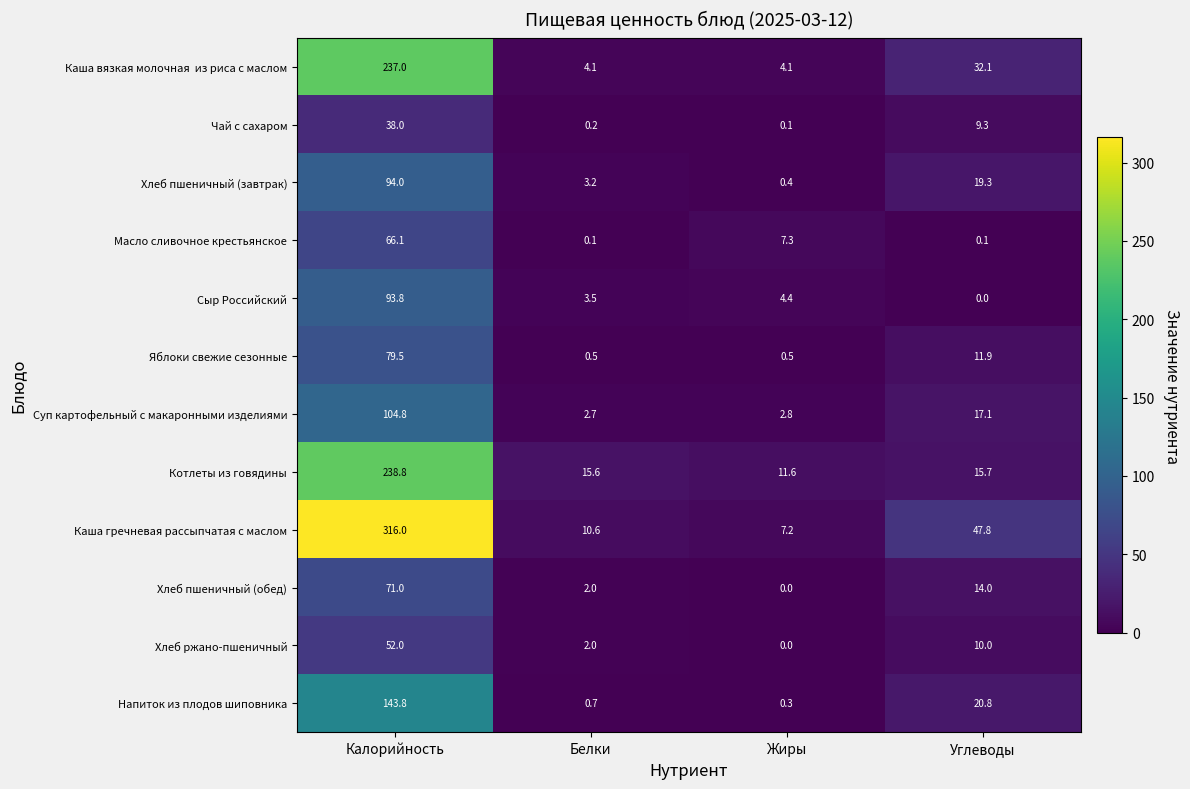

At which label is Суп картофельный с макаронными изделиями closest to 53?

Углеводы